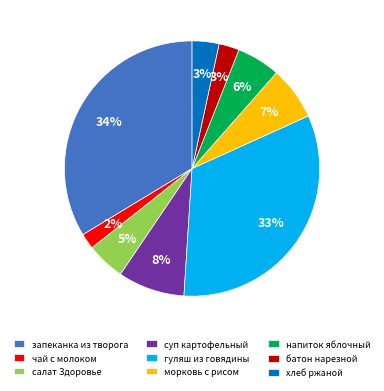

What is the largest slice in the pie chart?

запеканка из творога